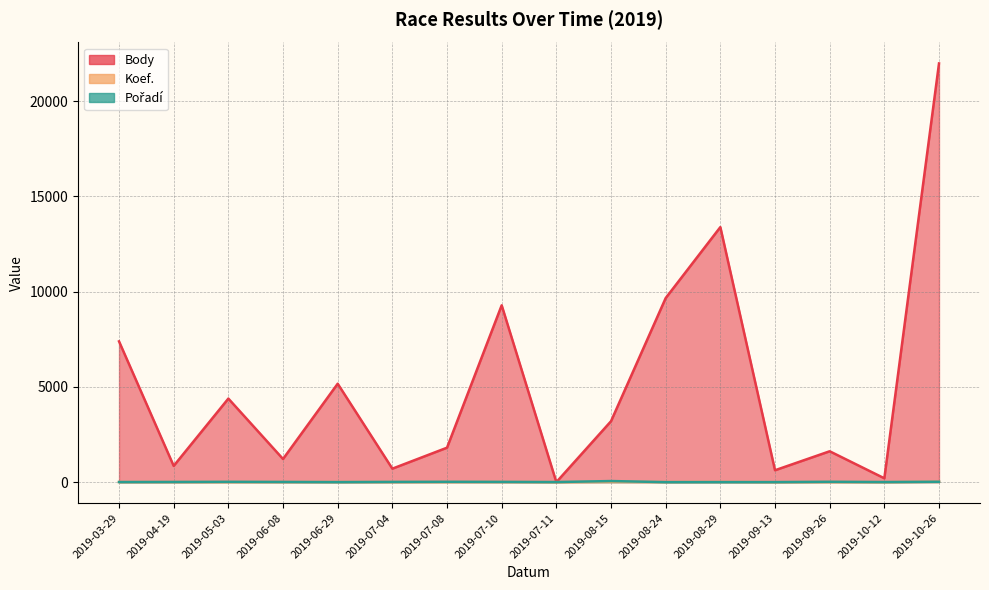

What is the average value of the Koef. series?

8